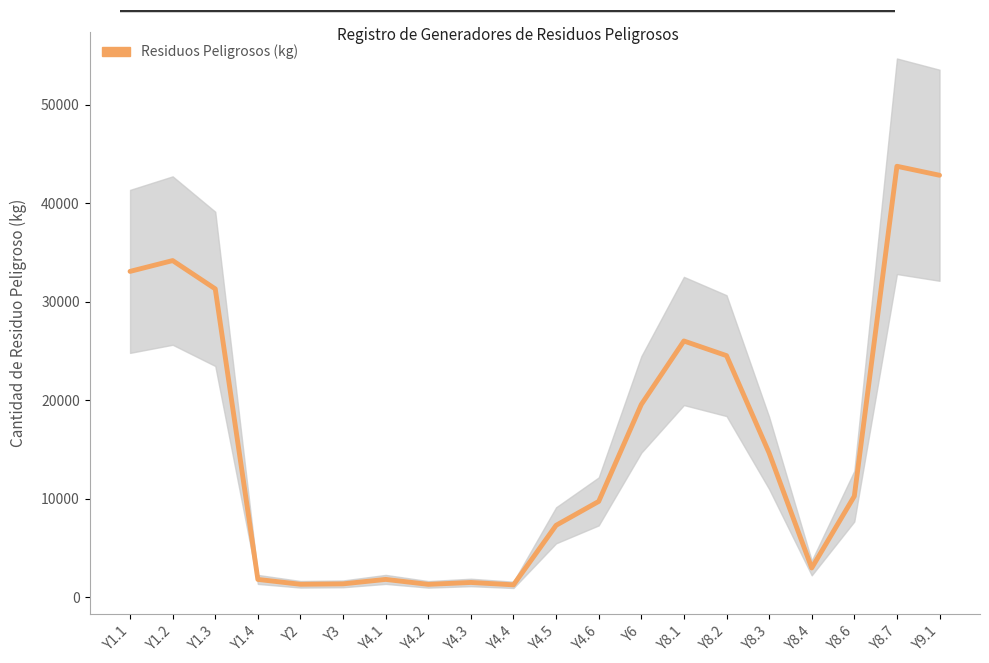

Between Y4.6 and Y9.1, which is larger?

Y9.1